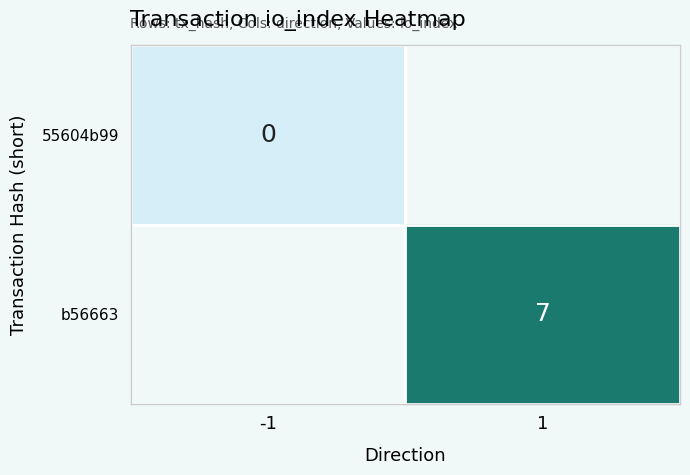

What is the greatest value displayed?

7.0